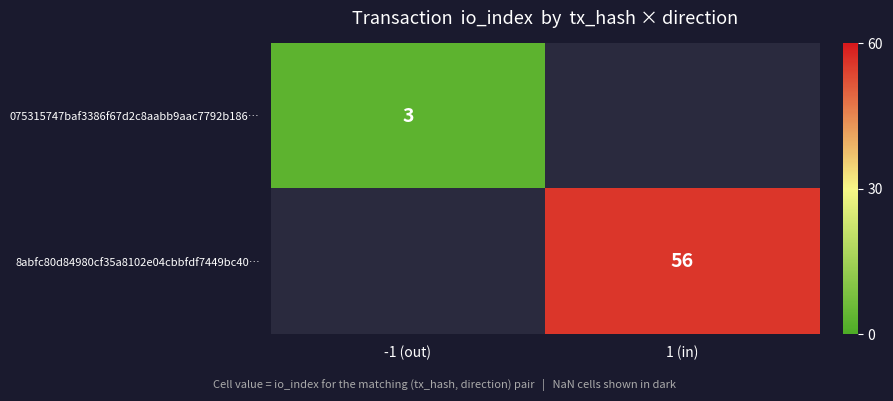

The 075315747baf3386f67d2c8aabb9aac7792b186… series shows 3 at -1 (out). True or false?

True